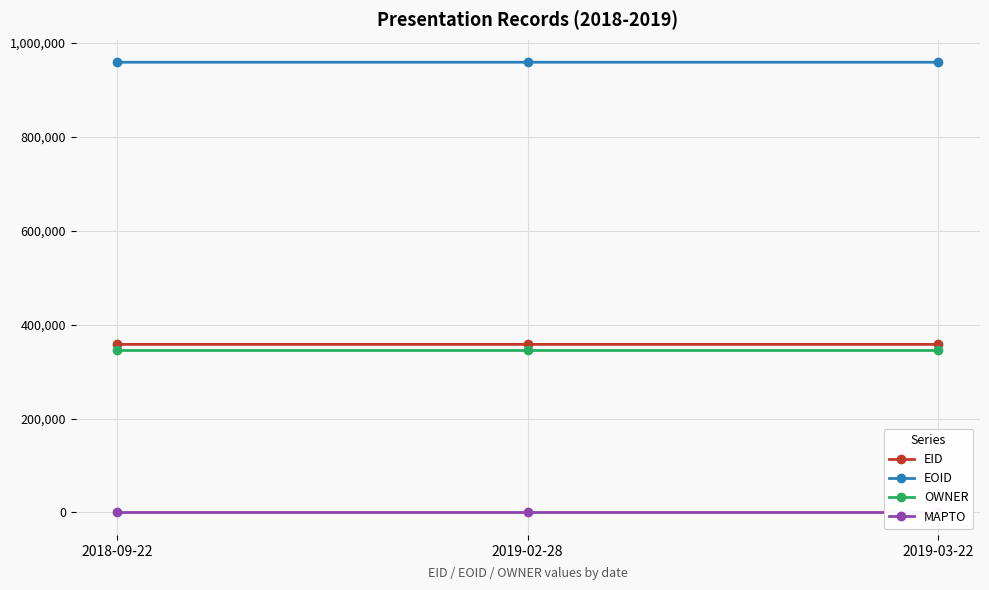

What is the total value across all series at 2019-02-28?

1663017